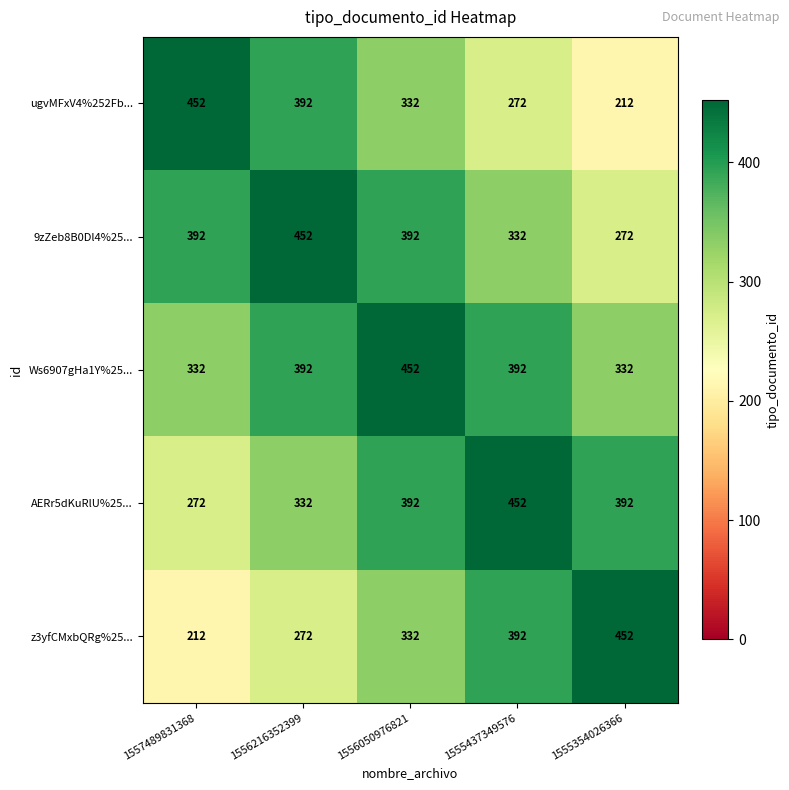

How many AERr5dKuRlU%25... values are between 332 and 392?

3